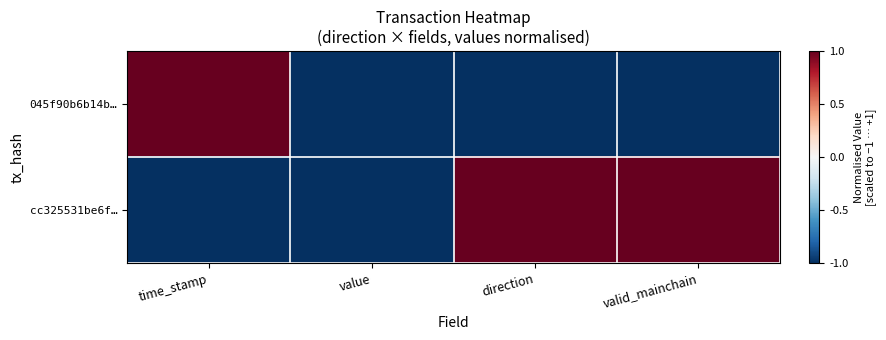

Reading left to right, list all the values displayed in this chart.

045f90b6b14b…: time_stamp=1	value=-1	direction=-1	valid_mainchain=-1
cc325531be6f…: time_stamp=-1	value=-1	direction=1	valid_mainchain=1